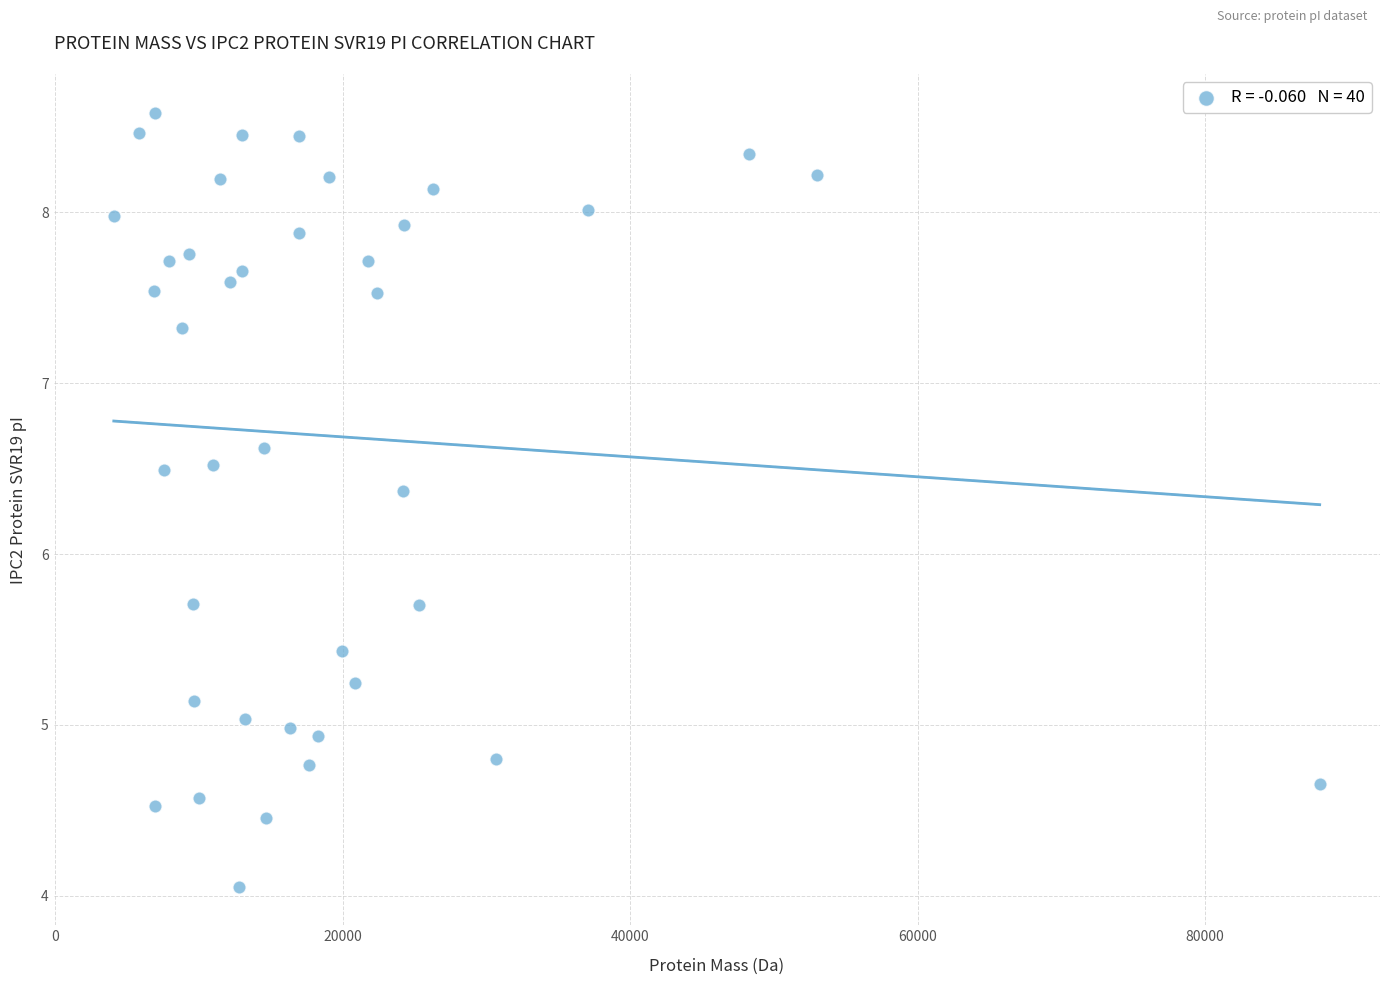

What is the range of X values (max minus min)?

83873.8